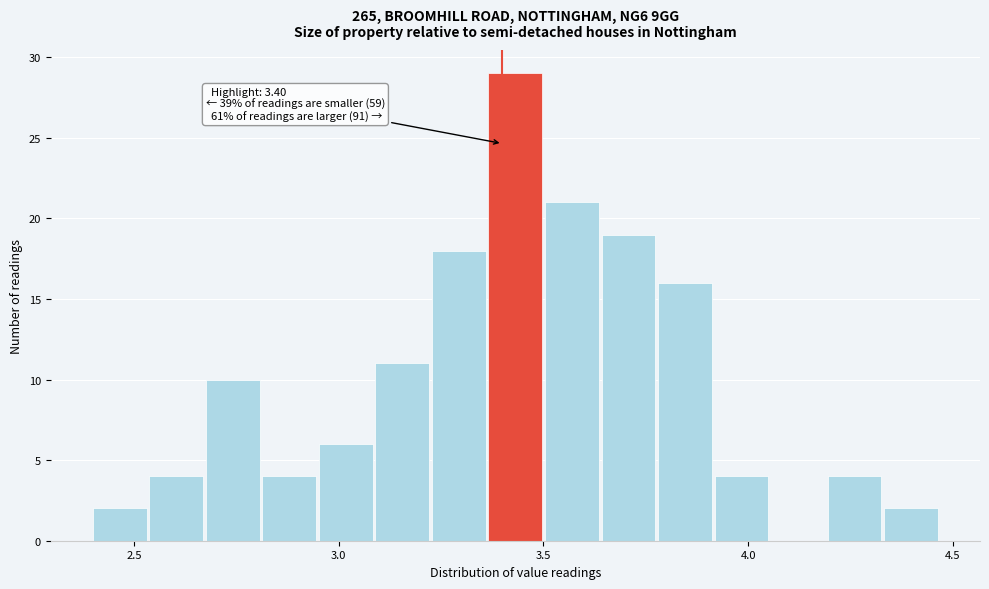

Around what value on the x-axis is the tallest bar? Give the approximate position of its centre, as read against the axis.

3.45